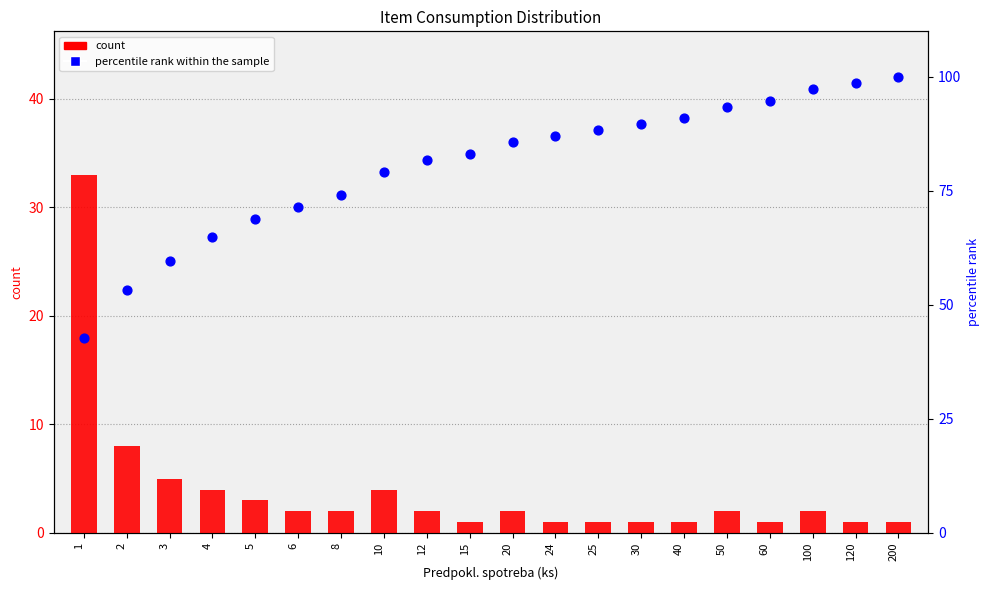

At how many categories does at least one series exceed 69?

15